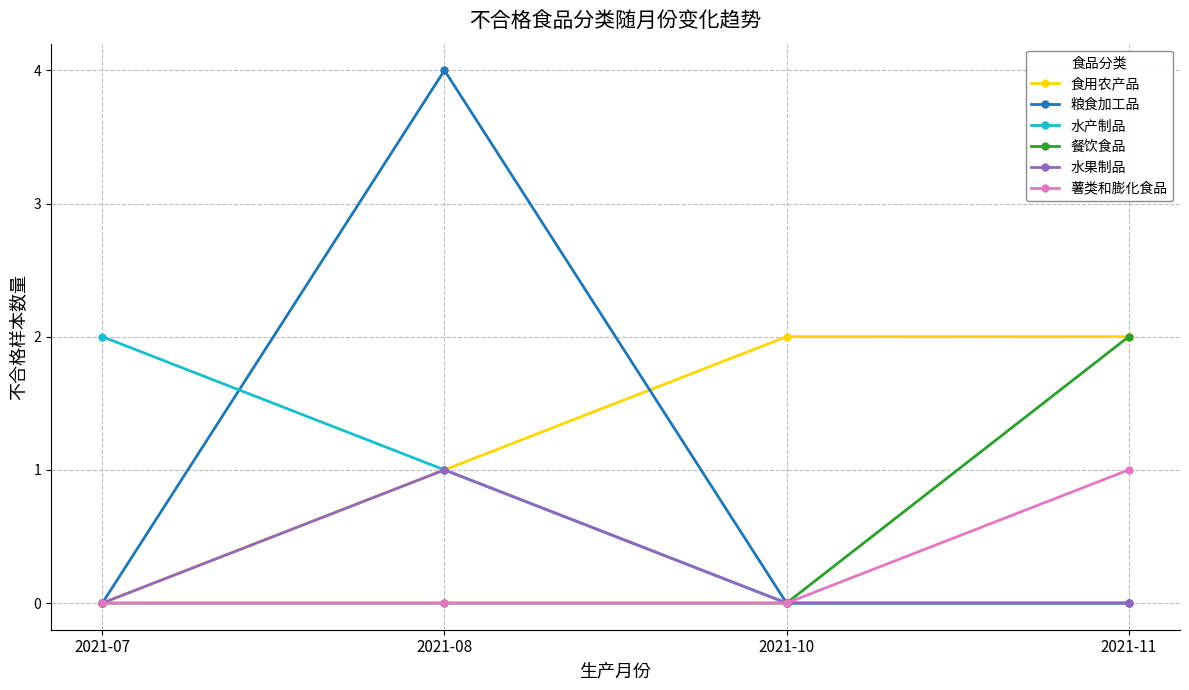

What is the total value across all series at 2021-08?

7